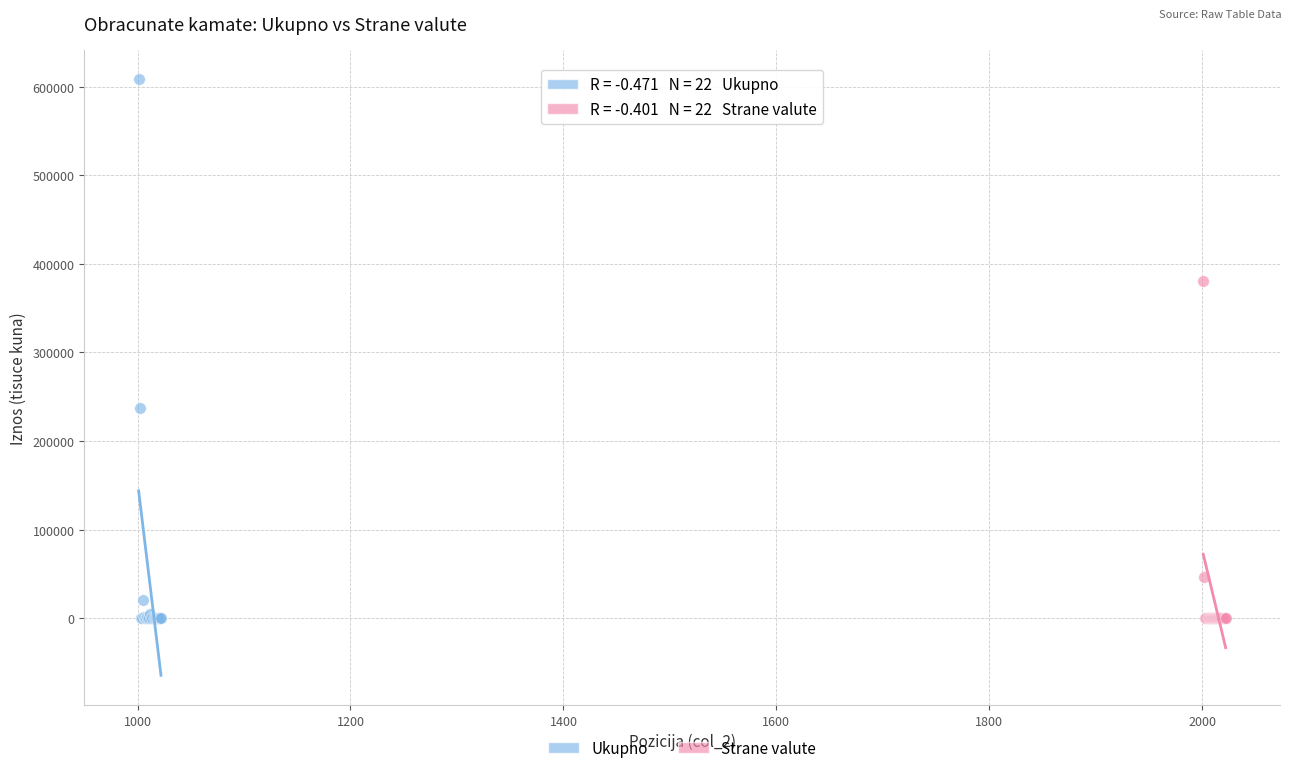

Which series has the largest Y range (max minus min)?

Ukupno